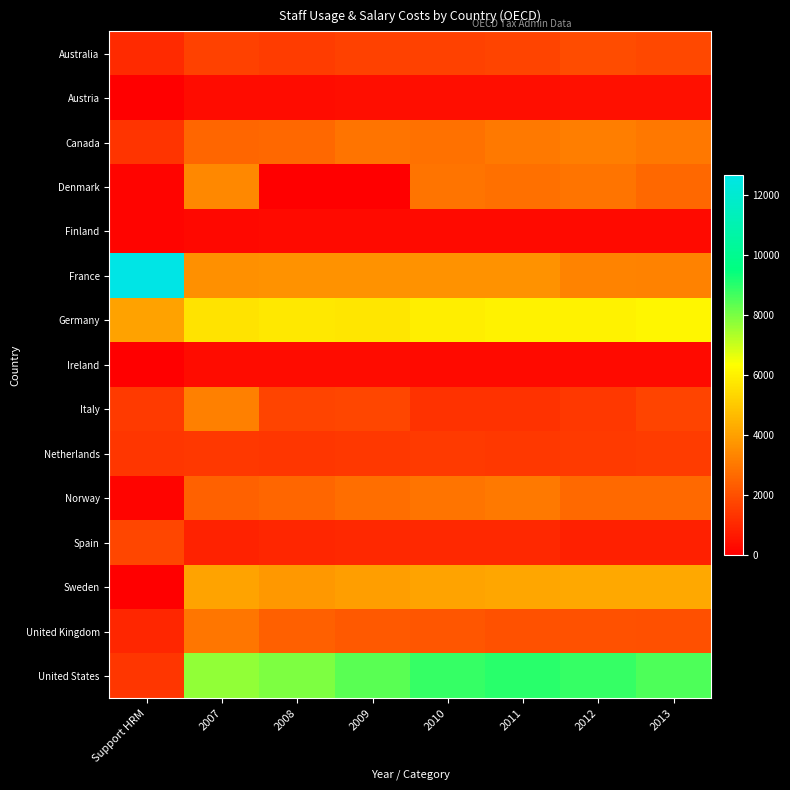

Reading left to right, what are all the values shown in this chart?

Australia: Support HRM=1047	2007=1652	2008=1526	2009=1654	2010=1655	2011=1711	2012=1903	2013=1814
Austria: Support HRM=0	2007=328	2008=345	2009=365	2010=367	2011=372	2012=410	2013=425
Canada: Support HRM=1321	2007=2534	2008=2602	2009=2906	2010=2870	2011=3036	2012=3137	2013=2998
Denmark: Support HRM=136	2007=3404	2008=0	2009=0	2010=2889	2011=2816	2012=2905	2013=2602
Finland: Support HRM=102	2007=234	2008=251	2009=251	2010=250	2011=251	2012=253	2013=256
France: Support HRM=12671	2007=3571	2008=3633	2009=3619	2010=3640	2011=3645	2012=3279	2013=3228
Germany: Support HRM=4021	2007=5676	2008=5787	2009=5740	2010=5917	2011=6006	2012=6016	2013=6132
Ireland: Support HRM=49	2007=321	2008=332	2009=330	2010=292	2011=294	2012=283	2013=288
Italy: Support HRM=1468	2007=3178	2008=1712	2009=1756	2010=1286	2011=1261	2012=1417	2013=1714
Netherlands: Support HRM=1379	2007=1431	2008=1359	2009=1403	2010=1460	2011=1428	2012=1473	2013=1515
Norway: Support HRM=133	2007=2460	2008=2567	2009=2748	2010=2871	2011=3057	2012=2634	2013=2670
Spain: Support HRM=1750	2007=888	2008=971	2009=1027	2010=1011	2011=1001	2012=795	2013=823
Sweden: Support HRM=0	2007=4084	2008=3810	2009=3951	2010=4067	2011=4138	2012=4180	2013=4180
United Kingdom: Support HRM=945	2007=2923	2008=2396	2009=2245	2010=2140	2011=2057	2012=2045	2013=1990
United States: Support HRM=1348	2007=7702	2008=7960	2009=8371	2010=8846	2011=9007	2012=8838	2013=8550